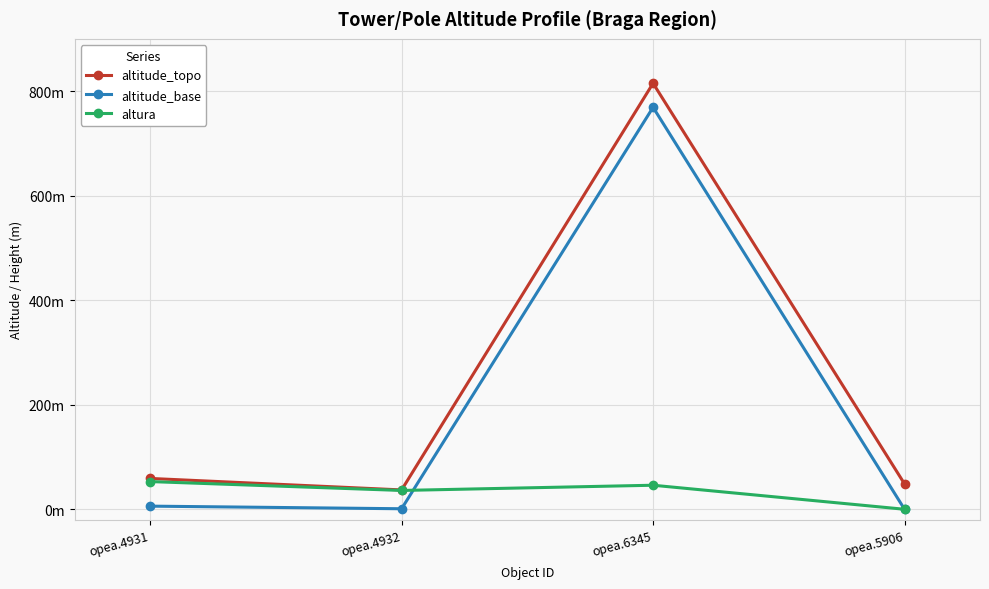

True or false: altitude_topo has more than 2 points higher than both neighbors.

False